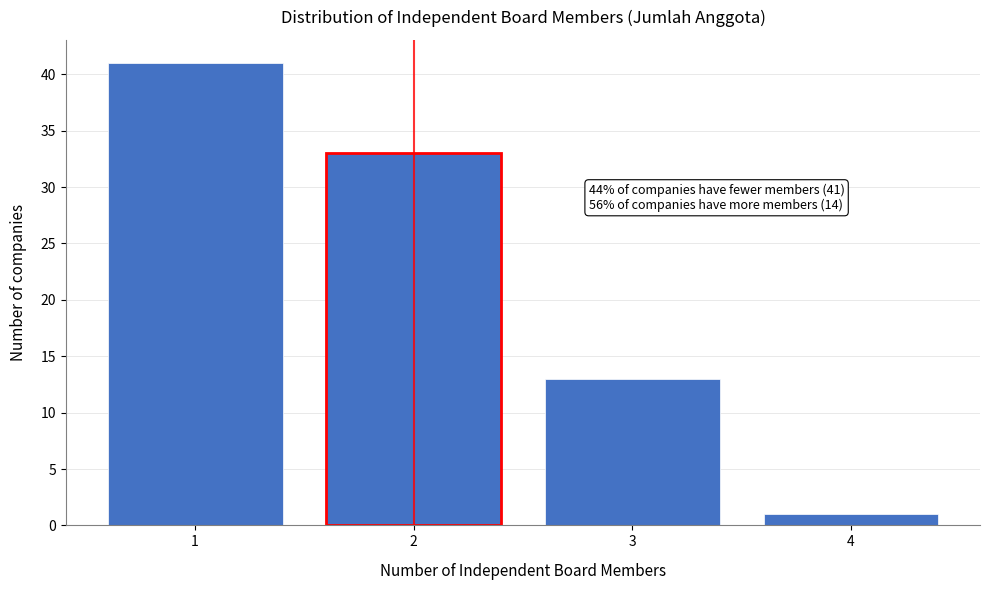

Which range on the x-axis has the tallest bar?

0.5 to 1.5